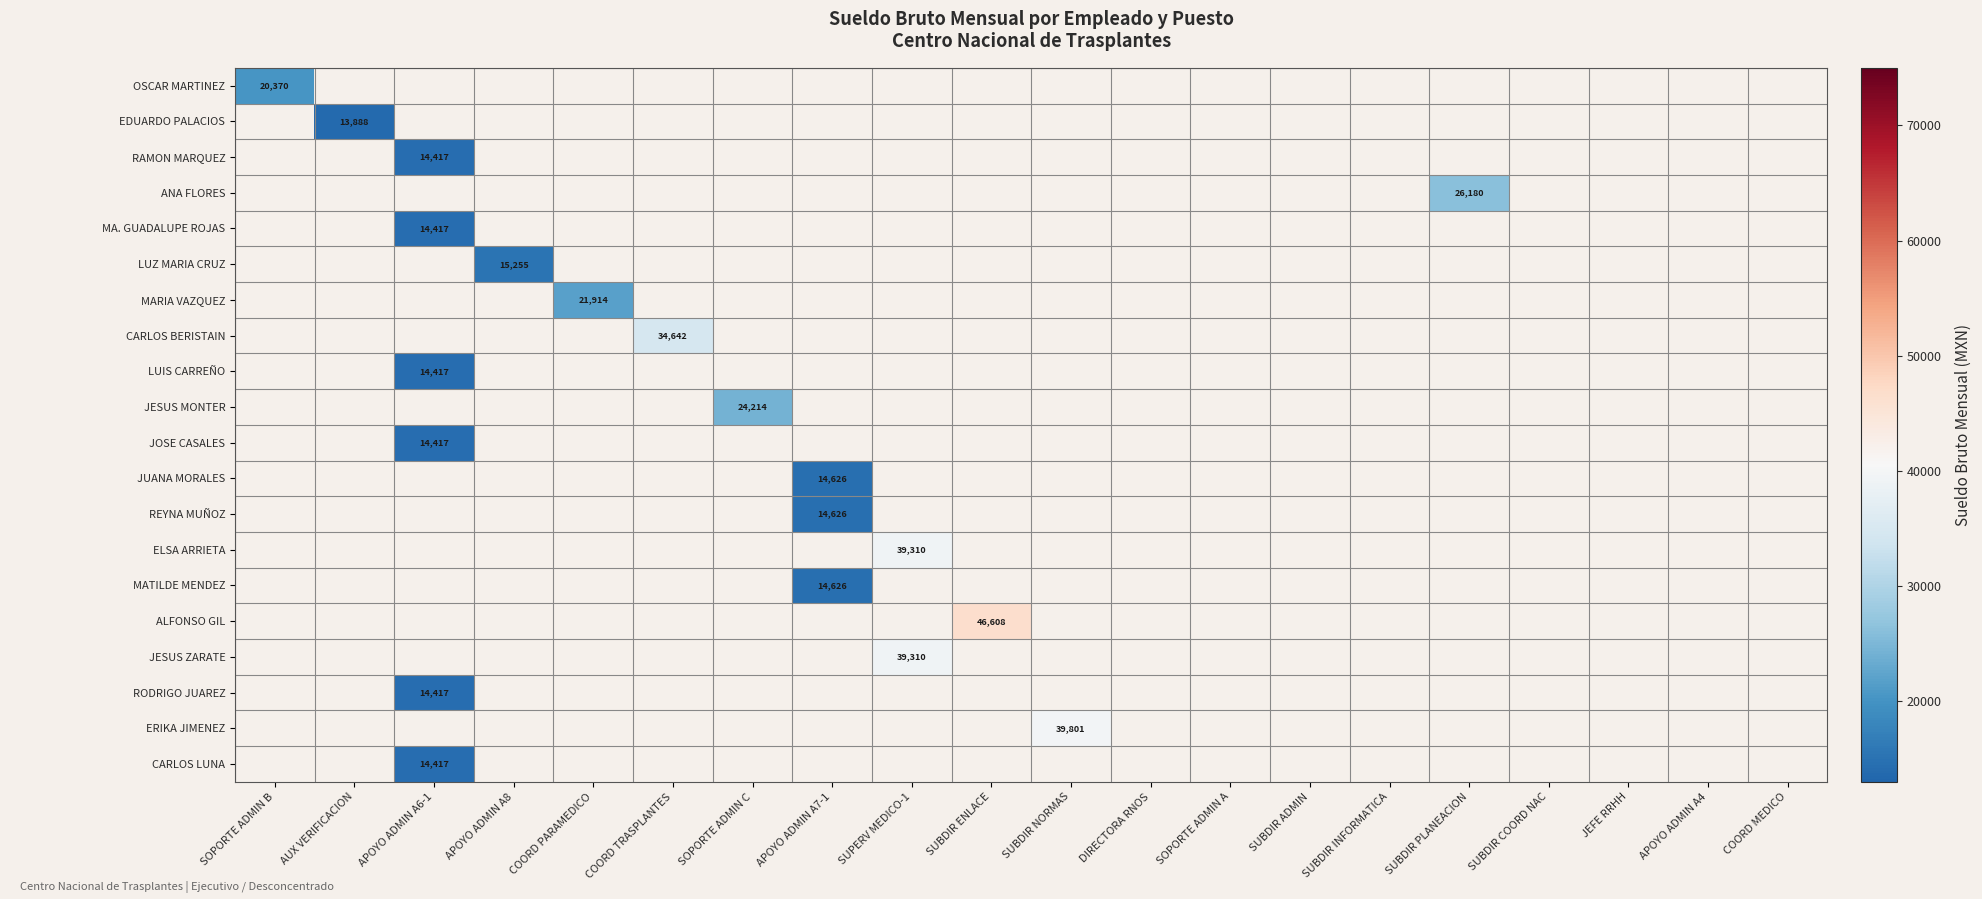

Is it true that MARIA VAZQUEZ equals 33600 at COORD PARAMEDICO?

False